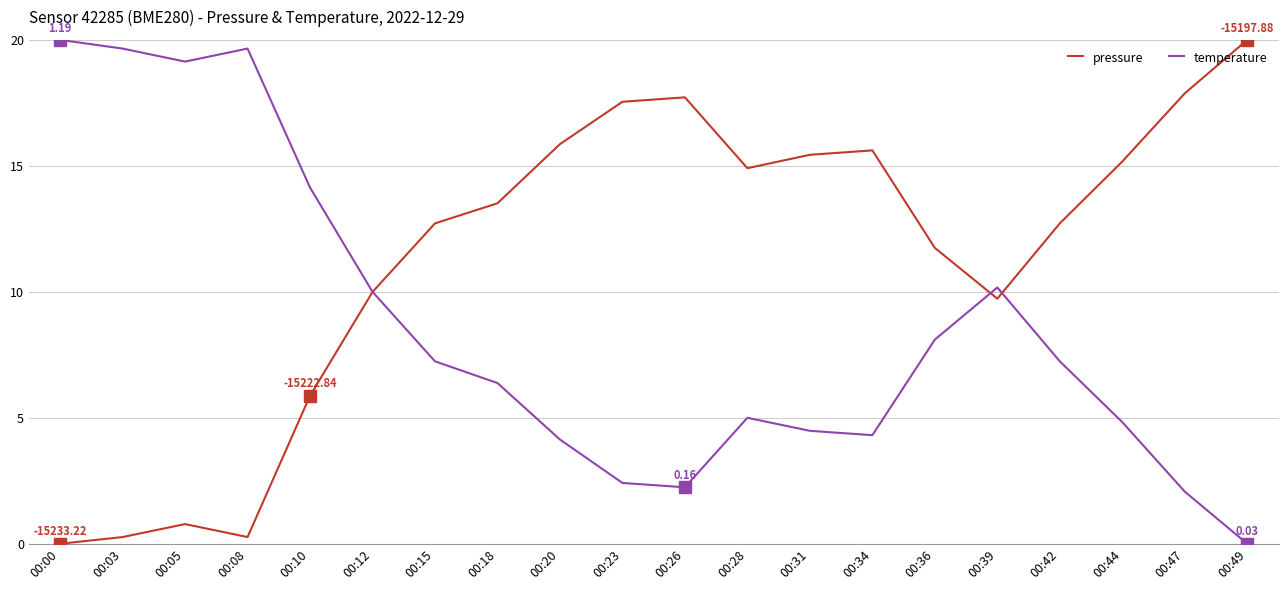

Reading left to right, extract all data points from this chart.

pressure: 00:00=0.0	00:03=0.3	00:05=0.8	00:08=0.3	00:10=5.9	00:12=10.0	00:15=12.7	00:18=13.5	00:20=15.9	00:23=17.5	00:26=17.7	00:28=14.9	00:31=15.4	00:34=15.6	00:36=11.7	00:39=9.7	00:42=12.7	00:44=15.2	00:47=17.9	00:49=20.0
temperature: 00:00=20.0	00:03=19.7	00:05=19.1	00:08=19.7	00:10=14.1	00:12=10.0	00:15=7.2	00:18=6.4	00:20=4.1	00:23=2.4	00:26=2.2	00:28=5.0	00:31=4.5	00:34=4.3	00:36=8.1	00:39=10.2	00:42=7.2	00:44=4.8	00:47=2.1	00:49=0.0